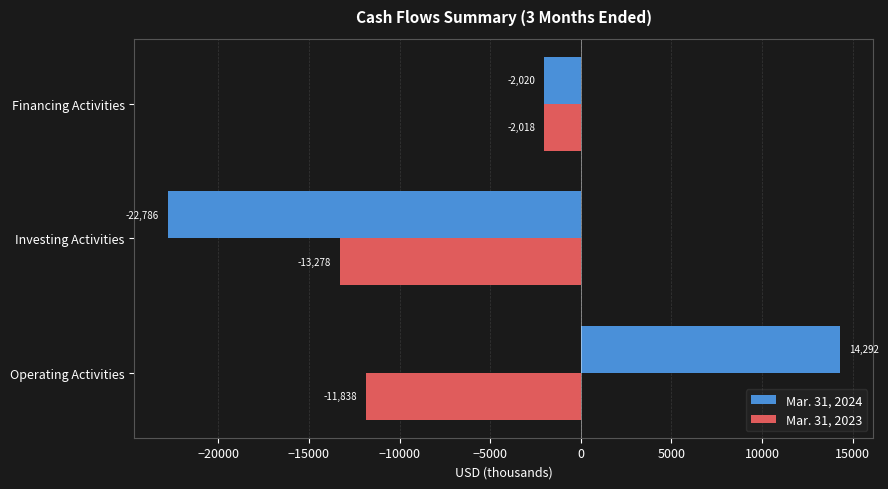

List the series in order of their peak value, highest first.

Mar. 31, 2024, Mar. 31, 2023